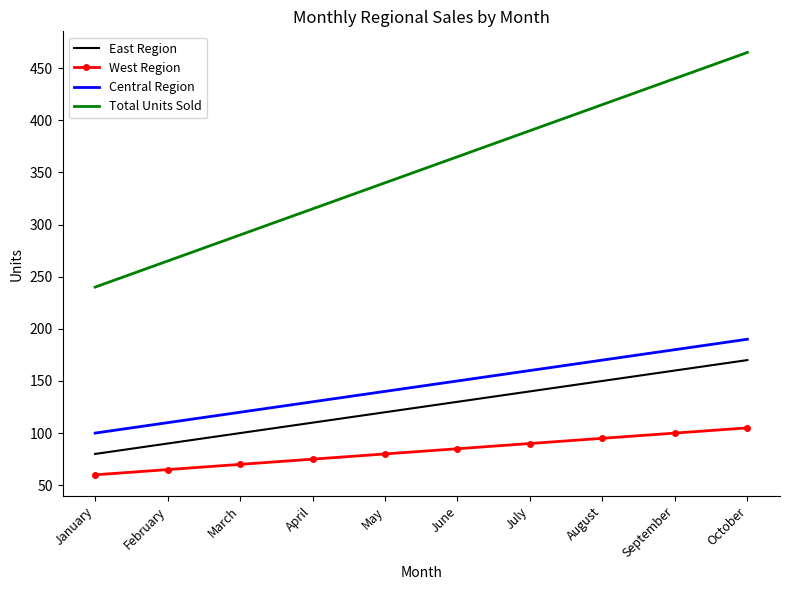

What is the sum of all Total Units Sold values?

3525